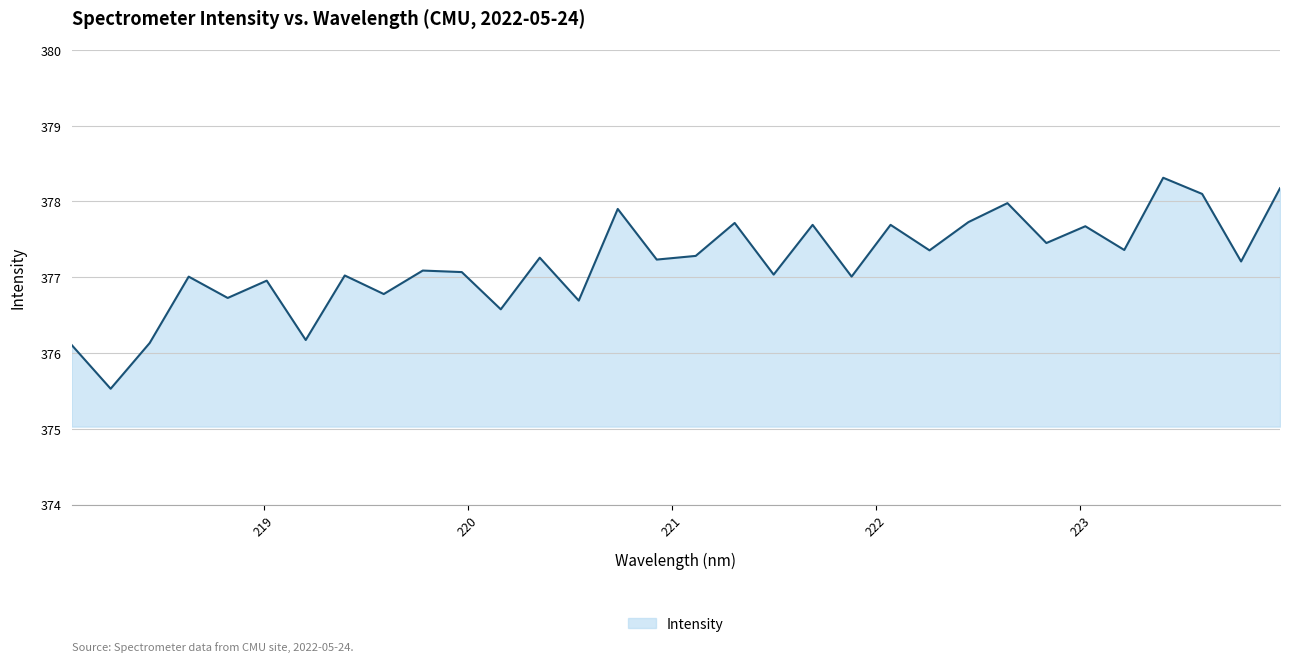

What is the difference between the maximum and minimum values?

2.8